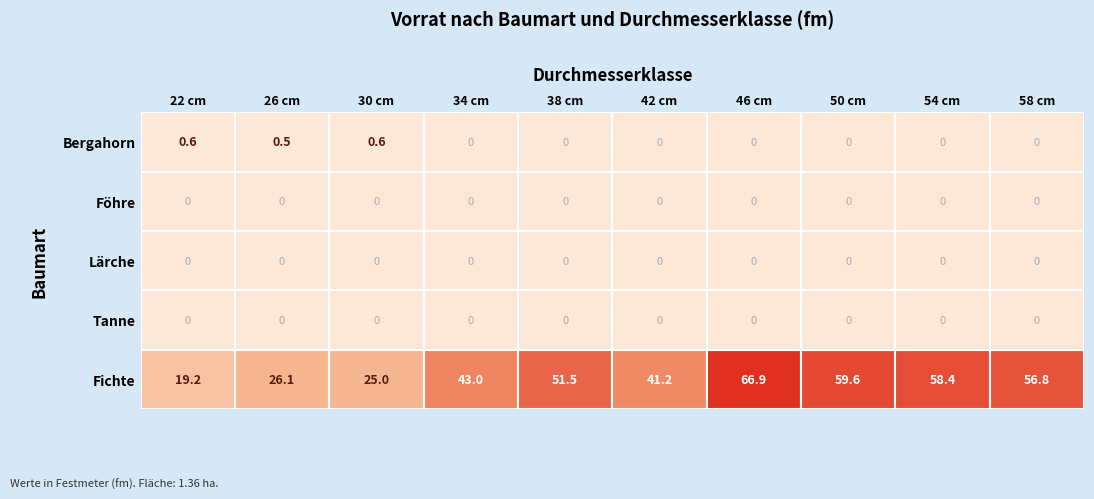

True or false: Fichte has a value of 66.9 at 46 cm.

True